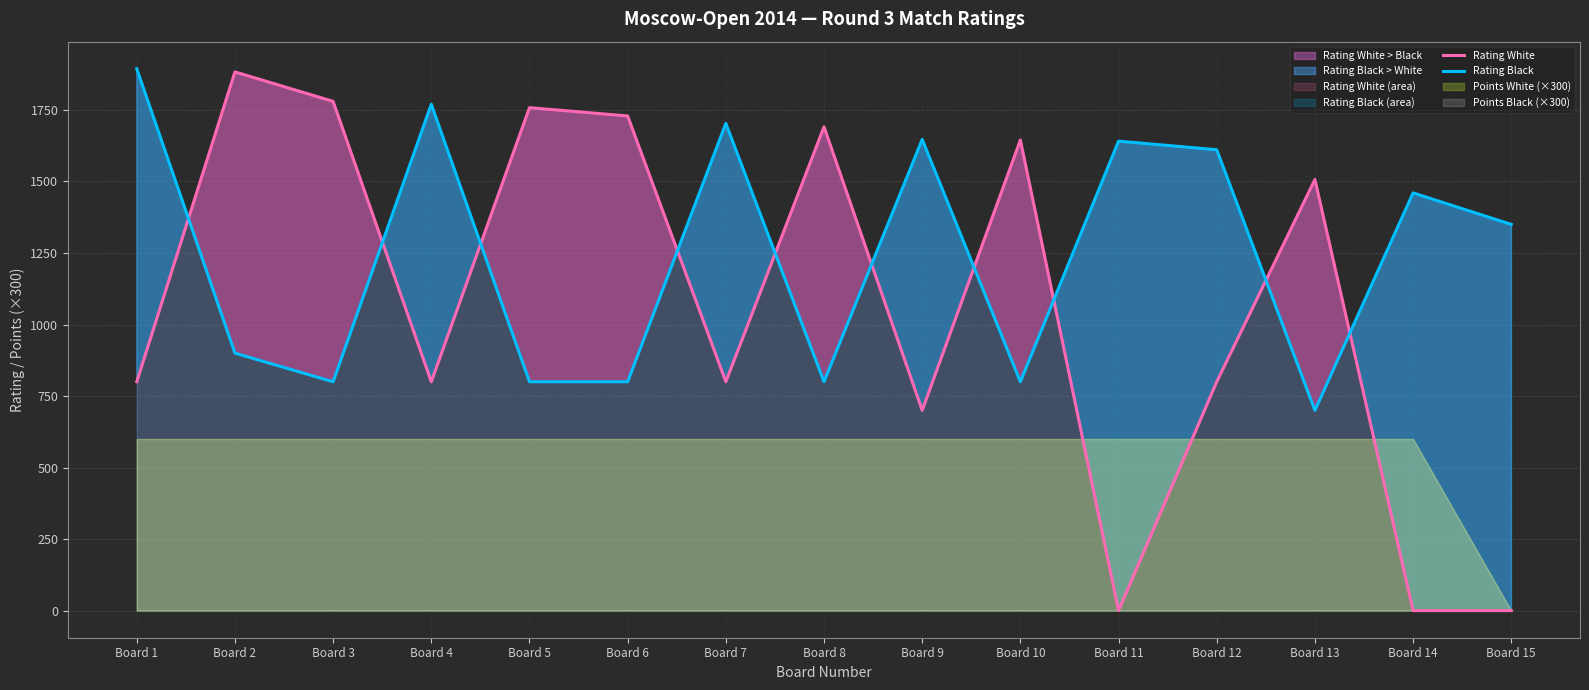

List the labels in order of Rating White value, smallest first.

Board 11, Board 14, Board 15, Board 9, Board 1, Board 4, Board 7, Board 12, Board 13, Board 10, Board 8, Board 6, Board 5, Board 3, Board 2